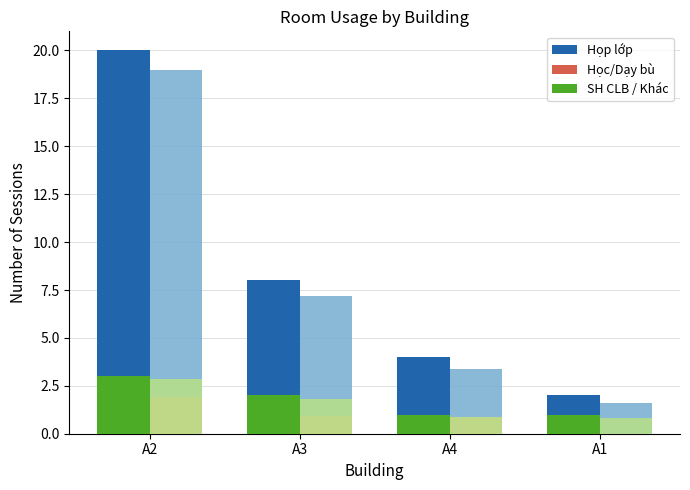

What is the label of the 4th bar from the right?

A2